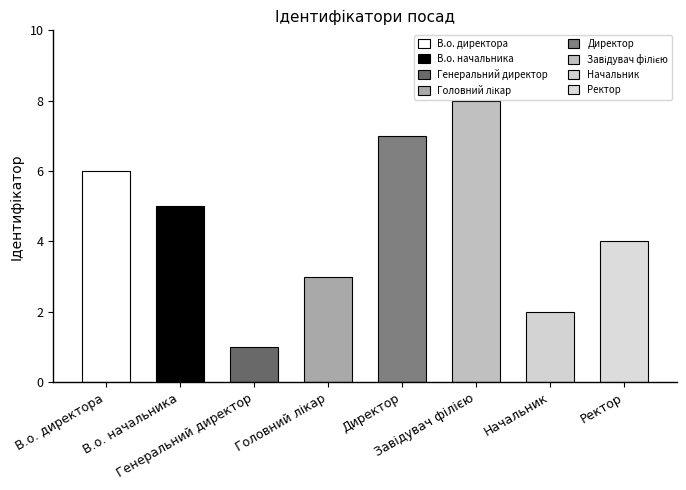

At which category does the chart reach its minimum across all series?

Генеральний директор